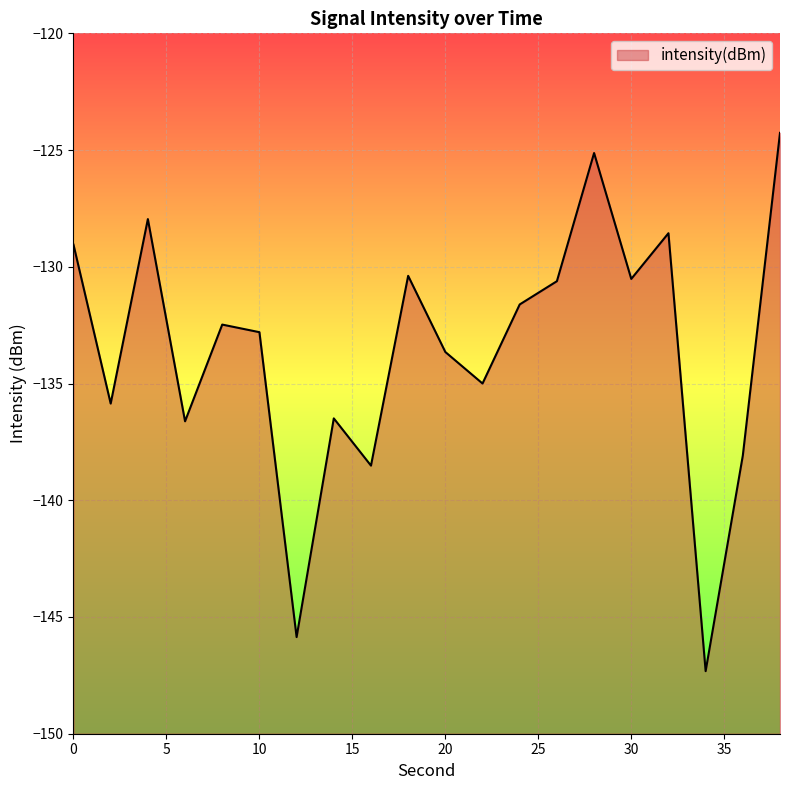

What is the change in value from 10 to 30?

+2.3